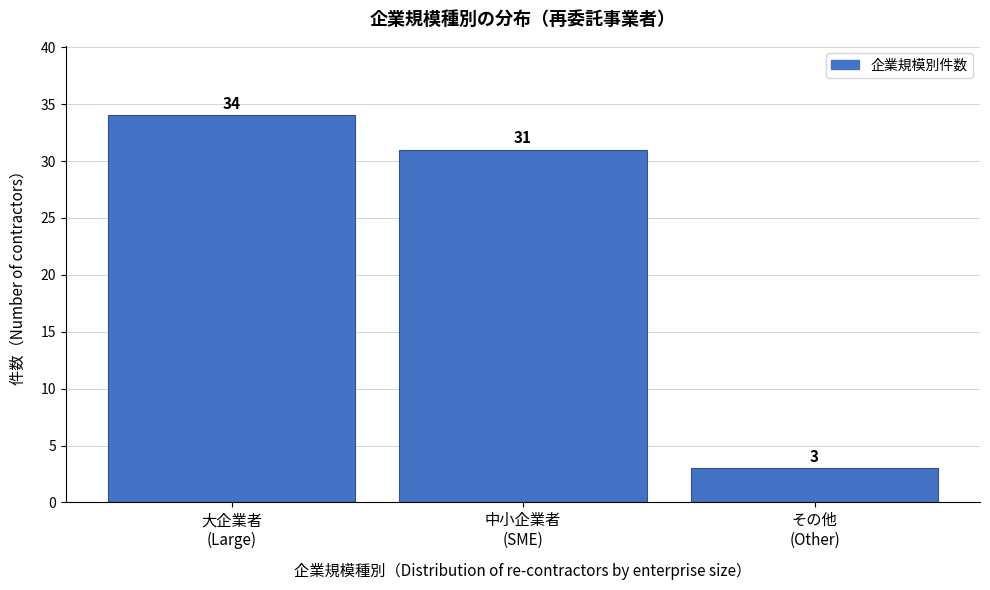

Reading left to right, what are all the values shown in this chart?

34	31	3